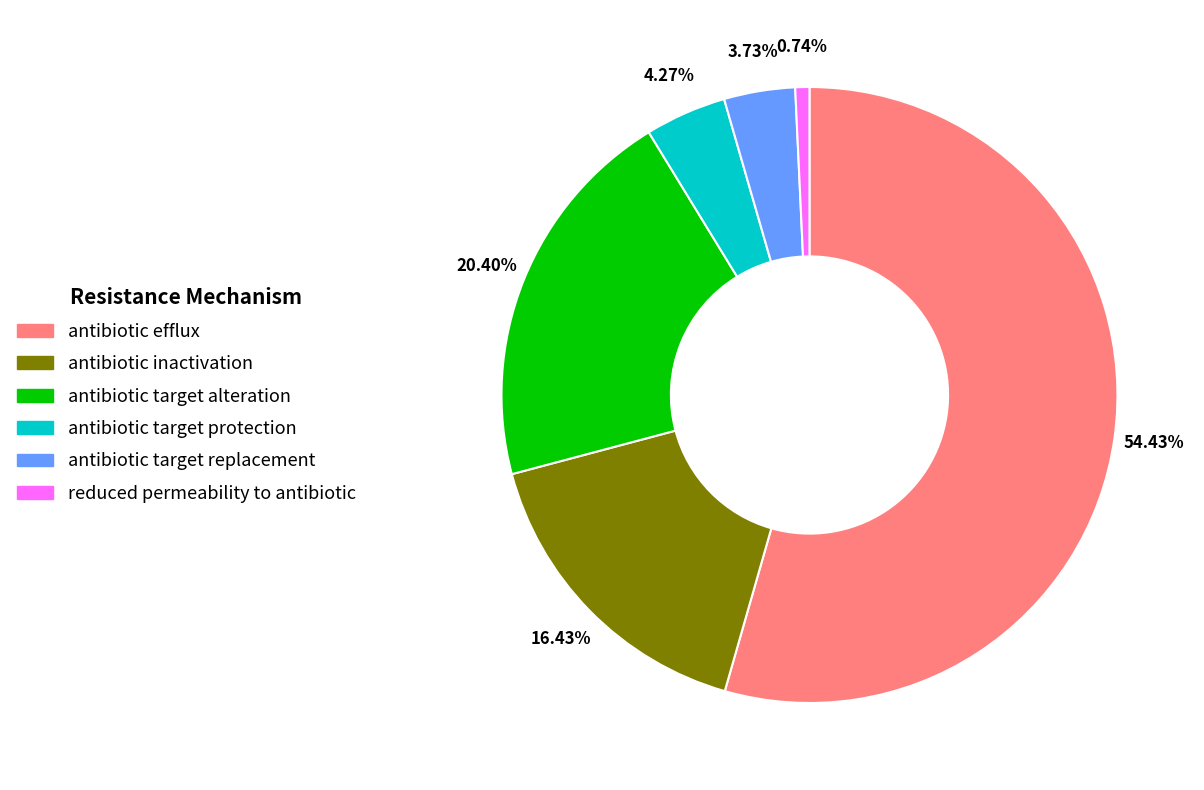

Do antibiotic inactivation and antibiotic target replacement together represent more than half of the pie?

No